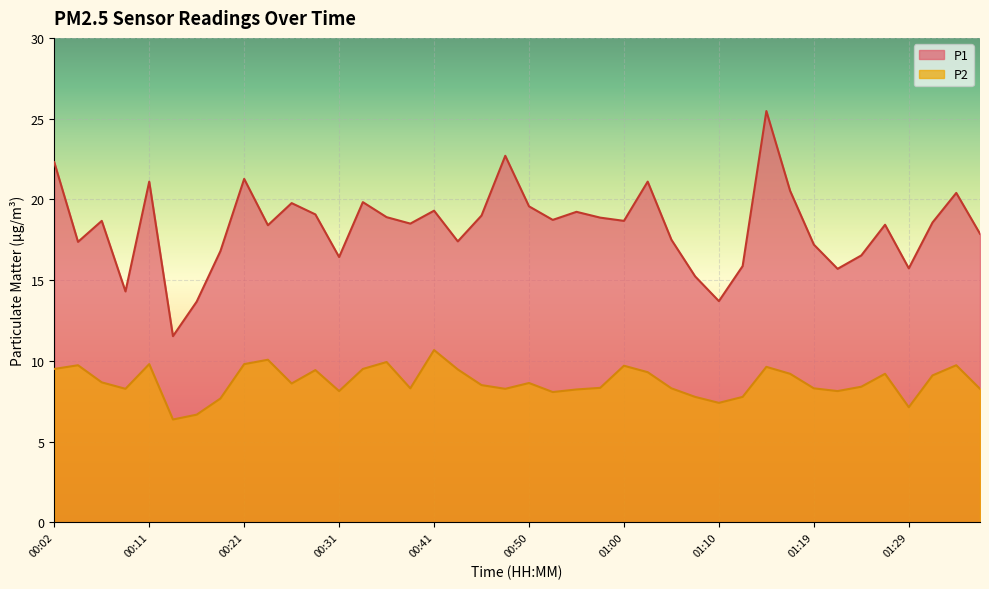

List the labels in order of P2 value, smallest first.

00:14, 00:16, 01:29, 01:10, 00:19, 01:07, 01:12, 00:53, 00:31, 01:22, 00:55, 00:09, 00:48, 01:36, 00:38, 01:05, 01:19, 00:57, 01:24, 00:45, 00:26, 00:50, 00:07, 01:32, 01:17, 01:27, 01:02, 00:28, 00:43, 00:02, 00:33, 01:15, 01:00, 00:04, 01:34, 00:11, 00:21, 00:36, 00:24, 00:41